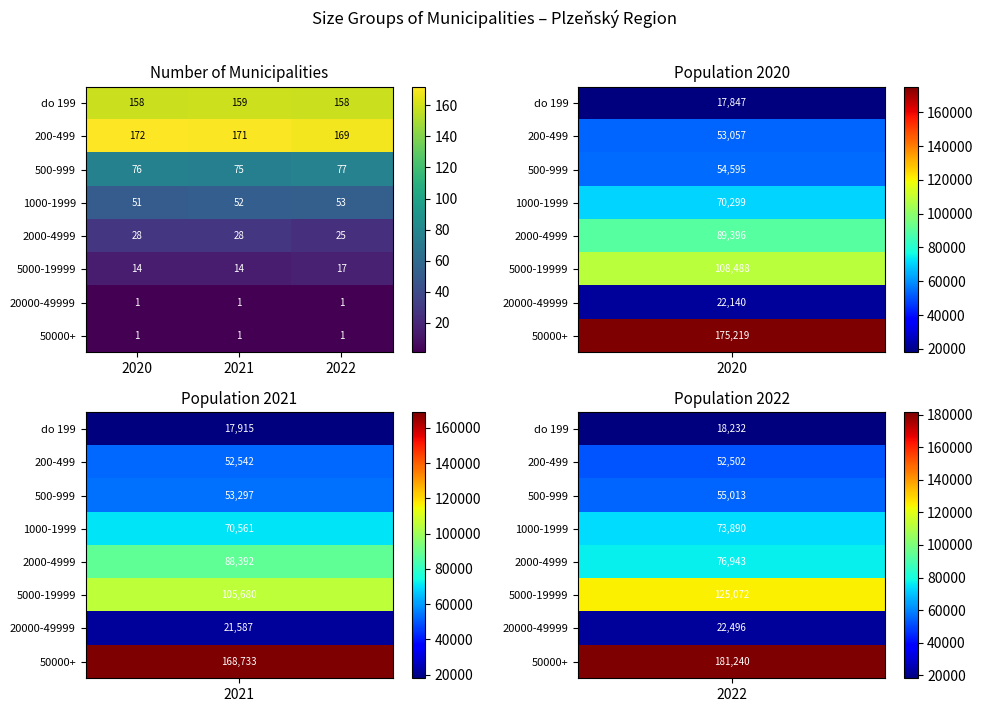

What is the spread (max minus min) of values at 2022?

168